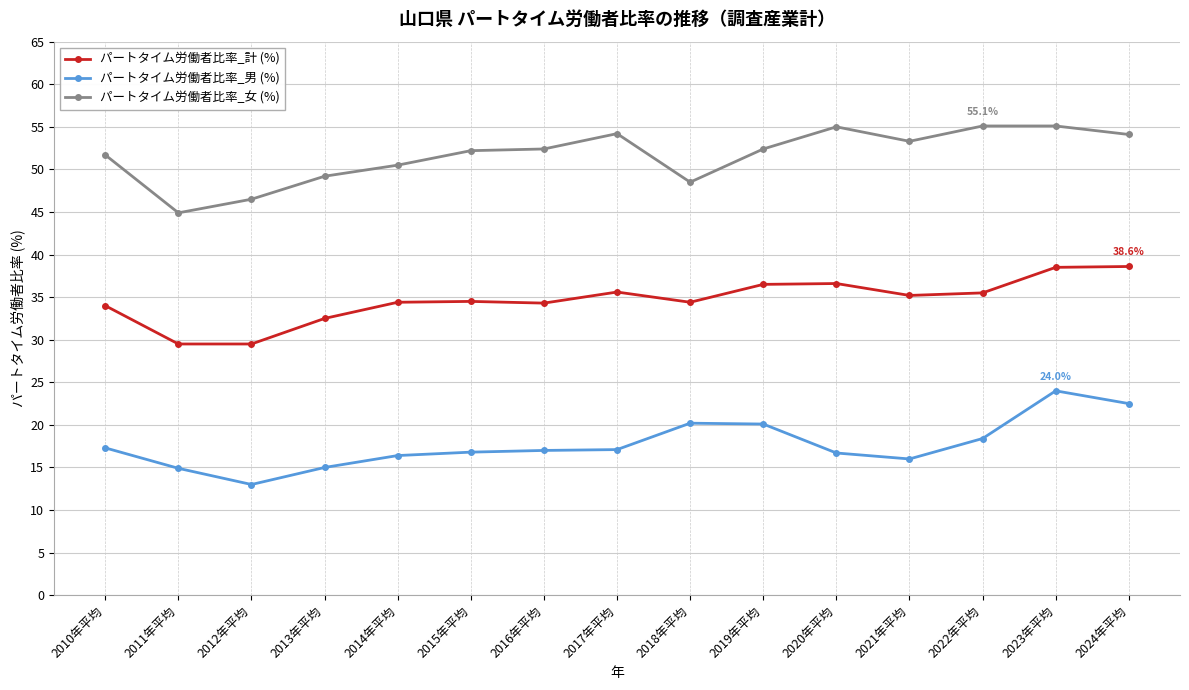

True or false: パートタイム労働者比率_男 (%) and パートタイム労働者比率_計 (%) intersect in this chart.

False